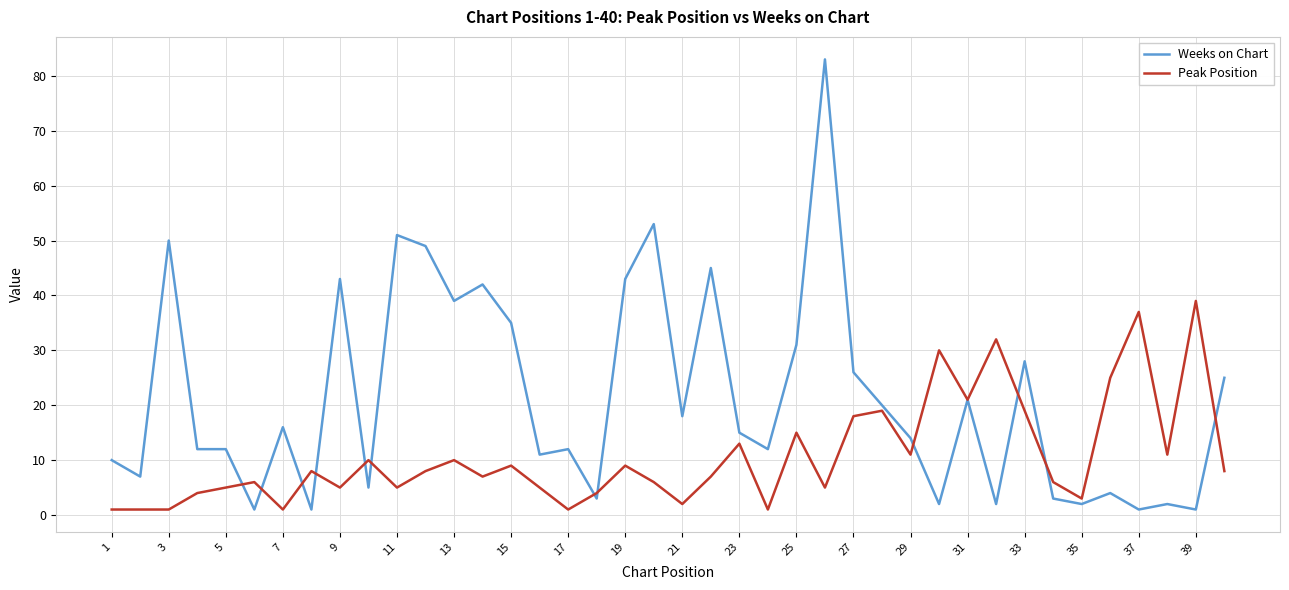

Which series has the largest total across all categories?

Weeks on Chart